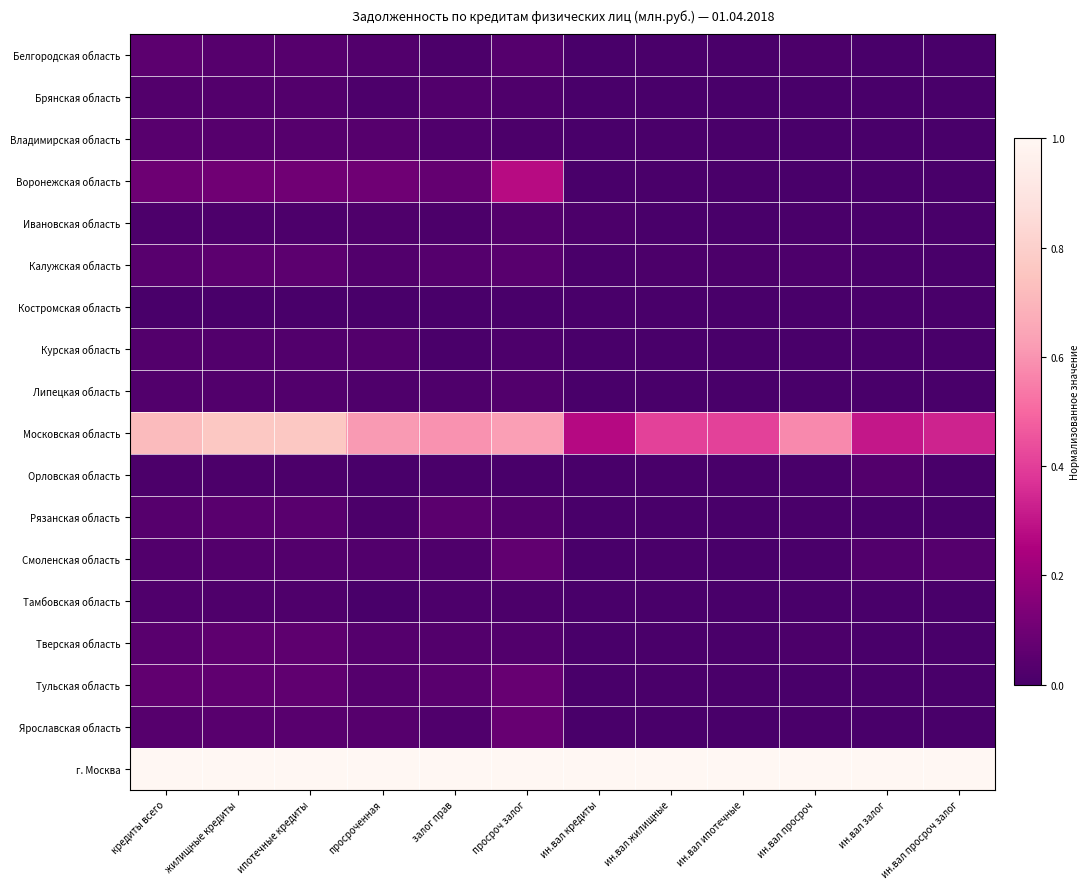

Reading left to right, transcribe all the data shown in this chart.

Белгородская область: кредиты всего=0.1	жилищные кредиты=0.0	ипотечные кредиты=0.0	просроченная=0.0	залог прав=0.0	просроч залог=0.0	ин.вал кредиты=0.0	ин.вал жилищные=0.0	ин.вал ипотечные=0.0	ин.вал просроч=0.0	ин.вал залог=0.0	ин.вал просроч залог=0.0
Брянская область: кредиты всего=0.0	жилищные кредиты=0.0	ипотечные кредиты=0.0	просроченная=0.0	залог прав=0.0	просроч залог=0.0	ин.вал кредиты=0.0	ин.вал жилищные=0.0	ин.вал ипотечные=0.0	ин.вал просроч=0.0	ин.вал залог=0.0	ин.вал просроч залог=0.0
Владимирская область: кредиты всего=0.0	жилищные кредиты=0.0	ипотечные кредиты=0.0	просроченная=0.0	залог прав=0.0	просроч залог=0.0	ин.вал кредиты=0.0	ин.вал жилищные=0.0	ин.вал ипотечные=0.0	ин.вал просроч=0.0	ин.вал залог=0.0	ин.вал просроч залог=0.0
Воронежская область: кредиты всего=0.1	жилищные кредиты=0.1	ипотечные кредиты=0.1	просроченная=0.1	залог прав=0.1	просроч залог=0.3	ин.вал кредиты=0.0	ин.вал жилищные=0.0	ин.вал ипотечные=0.0	ин.вал просроч=0.0	ин.вал залог=0.0	ин.вал просроч залог=0.0
Ивановская область: кредиты всего=0.0	жилищные кредиты=0.0	ипотечные кредиты=0.0	просроченная=0.0	залог прав=0.0	просроч залог=0.0	ин.вал кредиты=0.0	ин.вал жилищные=0.0	ин.вал ипотечные=0.0	ин.вал просроч=0.0	ин.вал залог=0.0	ин.вал просроч залог=0.0
Калужская область: кредиты всего=0.0	жилищные кредиты=0.1	ипотечные кредиты=0.1	просроченная=0.0	залог прав=0.0	просроч залог=0.0	ин.вал кредиты=0.0	ин.вал жилищные=0.0	ин.вал ипотечные=0.0	ин.вал просроч=0.0	ин.вал залог=0.0	ин.вал просроч залог=0.0
Костромская область: кредиты всего=0.0	жилищные кредиты=0.0	ипотечные кредиты=0.0	просроченная=0.0	залог прав=0.0	просроч залог=0.0	ин.вал кредиты=0.0	ин.вал жилищные=0.0	ин.вал ипотечные=0.0	ин.вал просроч=0.0	ин.вал залог=0.0	ин.вал просроч залог=0.0
Курская область: кредиты всего=0.0	жилищные кредиты=0.0	ипотечные кредиты=0.0	просроченная=0.0	залог прав=0.0	просроч залог=0.0	ин.вал кредиты=0.0	ин.вал жилищные=0.0	ин.вал ипотечные=0.0	ин.вал просроч=0.0	ин.вал залог=0.0	ин.вал просроч залог=0.0
Липецкая область: кредиты всего=0.0	жилищные кредиты=0.0	ипотечные кредиты=0.0	просроченная=0.0	залог прав=0.0	просроч залог=0.0	ин.вал кредиты=0.0	ин.вал жилищные=0.0	ин.вал ипотечные=0.0	ин.вал просроч=0.0	ин.вал залог=0.0	ин.вал просроч залог=0.0
Московская область: кредиты всего=0.7	жилищные кредиты=0.8	ипотечные кредиты=0.8	просроченная=0.6	залог прав=0.6	просроч залог=0.6	ин.вал кредиты=0.3	ин.вал жилищные=0.4	ин.вал ипотечные=0.4	ин.вал просроч=0.6	ин.вал залог=0.3	ин.вал просроч залог=0.3
Орловская область: кредиты всего=0.0	жилищные кредиты=0.0	ипотечные кредиты=0.0	просроченная=0.0	залог прав=0.0	просроч залог=0.0	ин.вал кредиты=0.0	ин.вал жилищные=0.0	ин.вал ипотечные=0.0	ин.вал просроч=0.0	ин.вал залог=0.0	ин.вал просроч залог=0.0
Рязанская область: кредиты всего=0.0	жилищные кредиты=0.0	ипотечные кредиты=0.0	просроченная=0.0	залог прав=0.0	просроч залог=0.0	ин.вал кредиты=0.0	ин.вал жилищные=0.0	ин.вал ипотечные=0.0	ин.вал просроч=0.0	ин.вал залог=0.0	ин.вал просроч залог=0.0
Смоленская область: кредиты всего=0.0	жилищные кредиты=0.0	ипотечные кредиты=0.0	просроченная=0.0	залог прав=0.0	просроч залог=0.1	ин.вал кредиты=0.0	ин.вал жилищные=0.0	ин.вал ипотечные=0.0	ин.вал просроч=0.0	ин.вал залог=0.0	ин.вал просроч залог=0.0
Тамбовская область: кредиты всего=0.0	жилищные кредиты=0.0	ипотечные кредиты=0.0	просроченная=0.0	залог прав=0.0	просроч залог=0.0	ин.вал кредиты=0.0	ин.вал жилищные=0.0	ин.вал ипотечные=0.0	ин.вал просроч=0.0	ин.вал залог=0.0	ин.вал просроч залог=0.0
Тверская область: кредиты всего=0.0	жилищные кредиты=0.1	ипотечные кредиты=0.1	просроченная=0.0	залог прав=0.0	просроч залог=0.0	ин.вал кредиты=0.0	ин.вал жилищные=0.0	ин.вал ипотечные=0.0	ин.вал просроч=0.0	ин.вал залог=0.0	ин.вал просроч залог=0.0
Тульская область: кредиты всего=0.1	жилищные кредиты=0.1	ипотечные кредиты=0.1	просроченная=0.0	залог прав=0.0	просроч залог=0.1	ин.вал кредиты=0.0	ин.вал жилищные=0.0	ин.вал ипотечные=0.0	ин.вал просроч=0.0	ин.вал залог=0.0	ин.вал просроч залог=0.0
Ярославская область: кредиты всего=0.0	жилищные кредиты=0.0	ипотечные кредиты=0.0	просроченная=0.0	залог прав=0.0	просроч залог=0.1	ин.вал кредиты=0.0	ин.вал жилищные=0.0	ин.вал ипотечные=0.0	ин.вал просроч=0.0	ин.вал залог=0.0	ин.вал просроч залог=0.0
г. Москва: кредиты всего=1.0	жилищные кредиты=1.0	ипотечные кредиты=1.0	просроченная=1.0	залог прав=1.0	просроч залог=1.0	ин.вал кредиты=1.0	ин.вал жилищные=1.0	ин.вал ипотечные=1.0	ин.вал просроч=1.0	ин.вал залог=1.0	ин.вал просроч залог=1.0